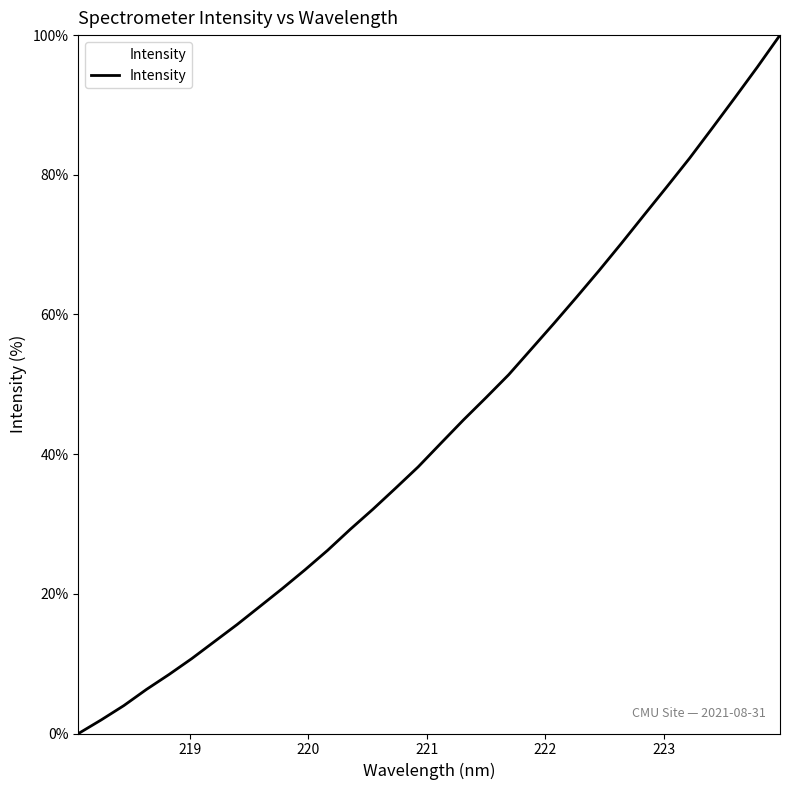

What is the maximum value shown in the chart?

100.0